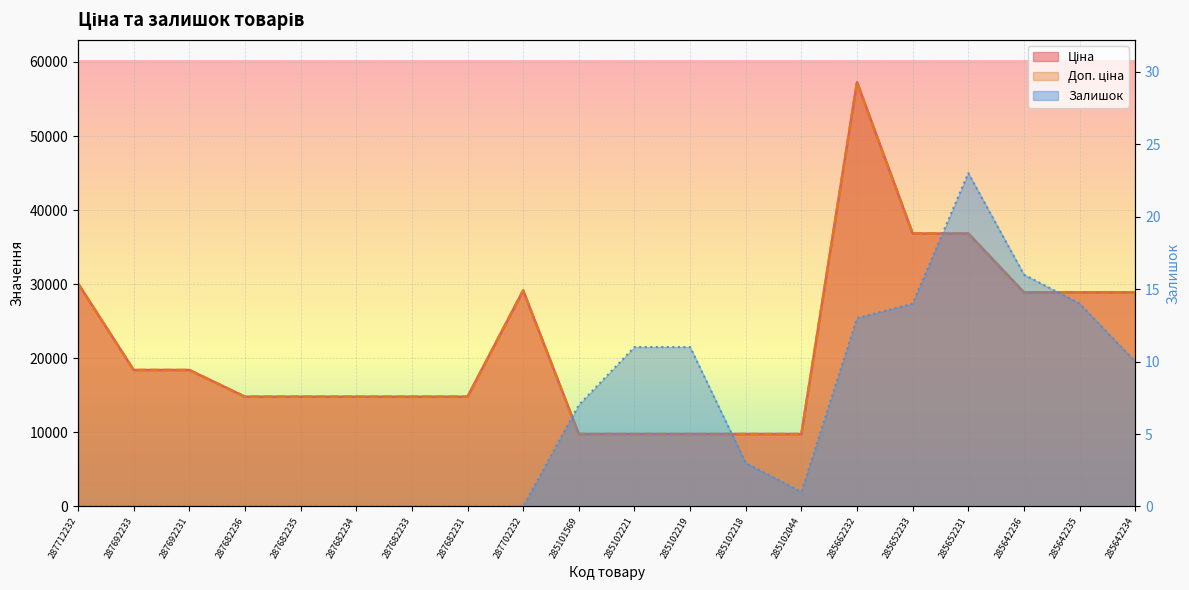

At which category is the sum across all series the highest?

285662232